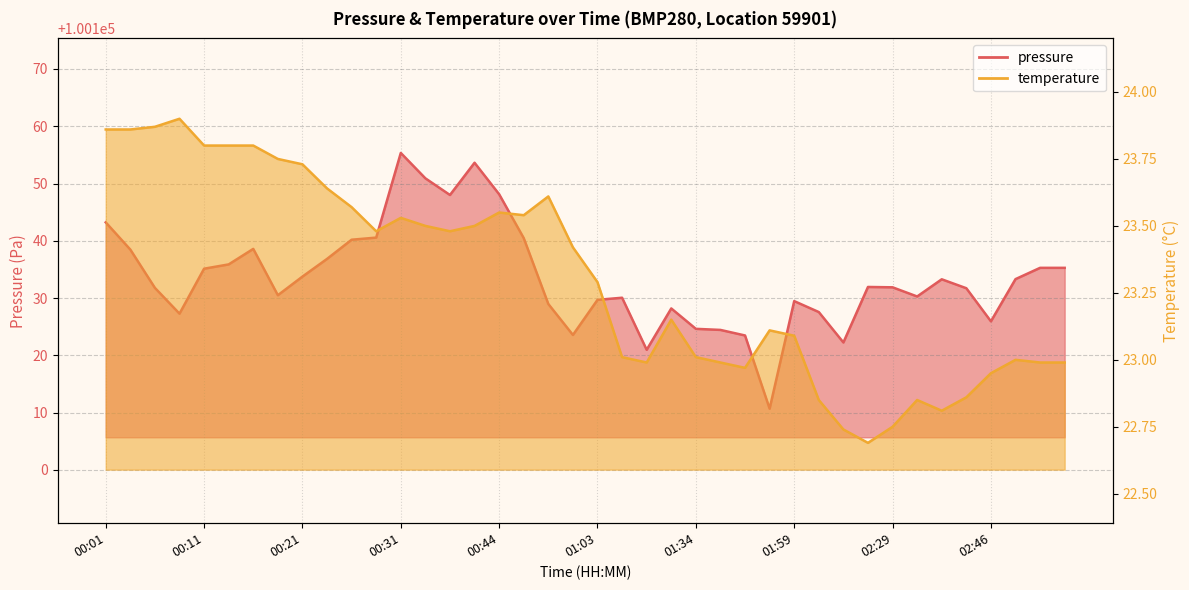

The pressure series shows 27641.8 at 02:46. True or false?

False